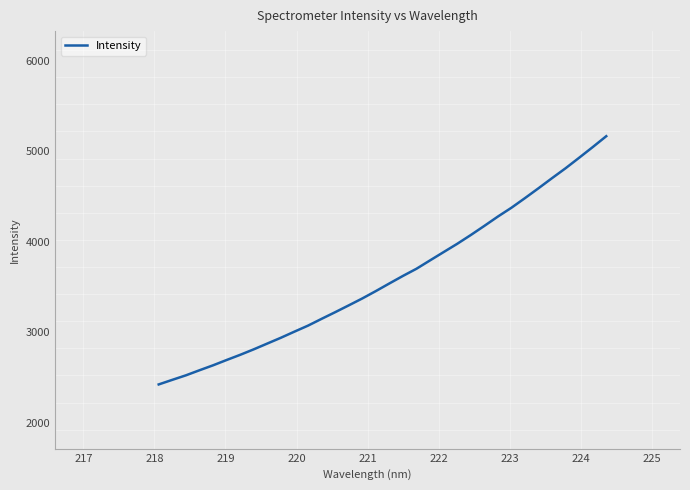

What is the greatest value displayed?

5168.3